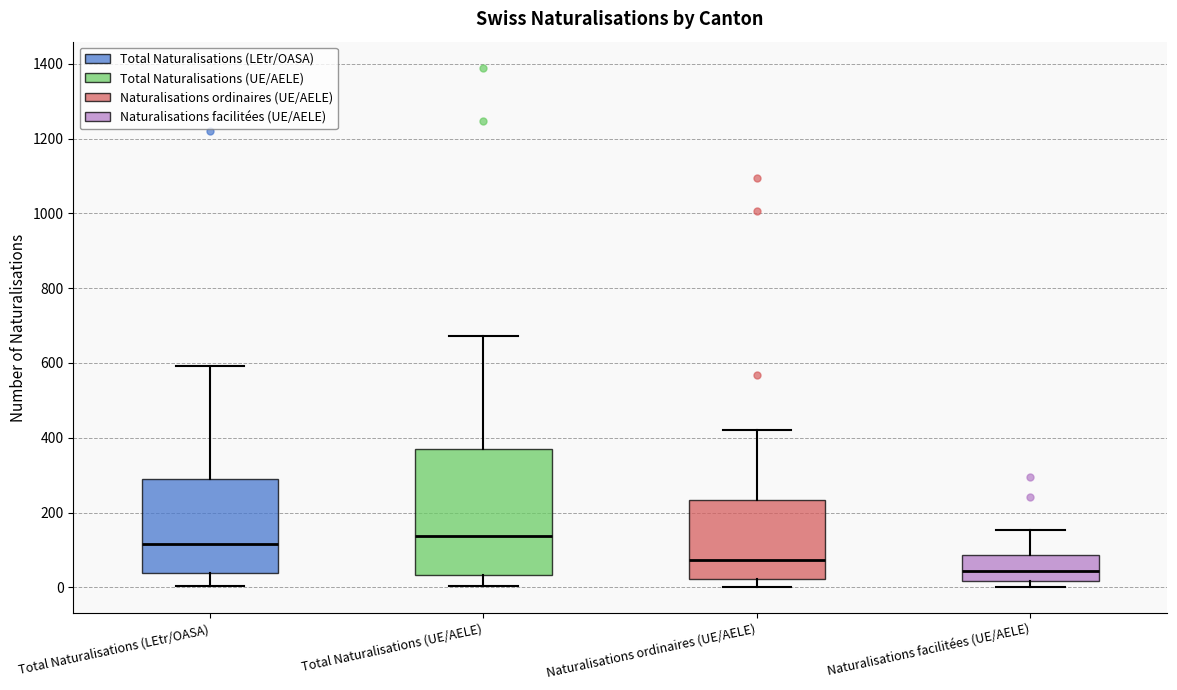

Which box's median line is the highest?

Total Naturalisations (UE/AELE)